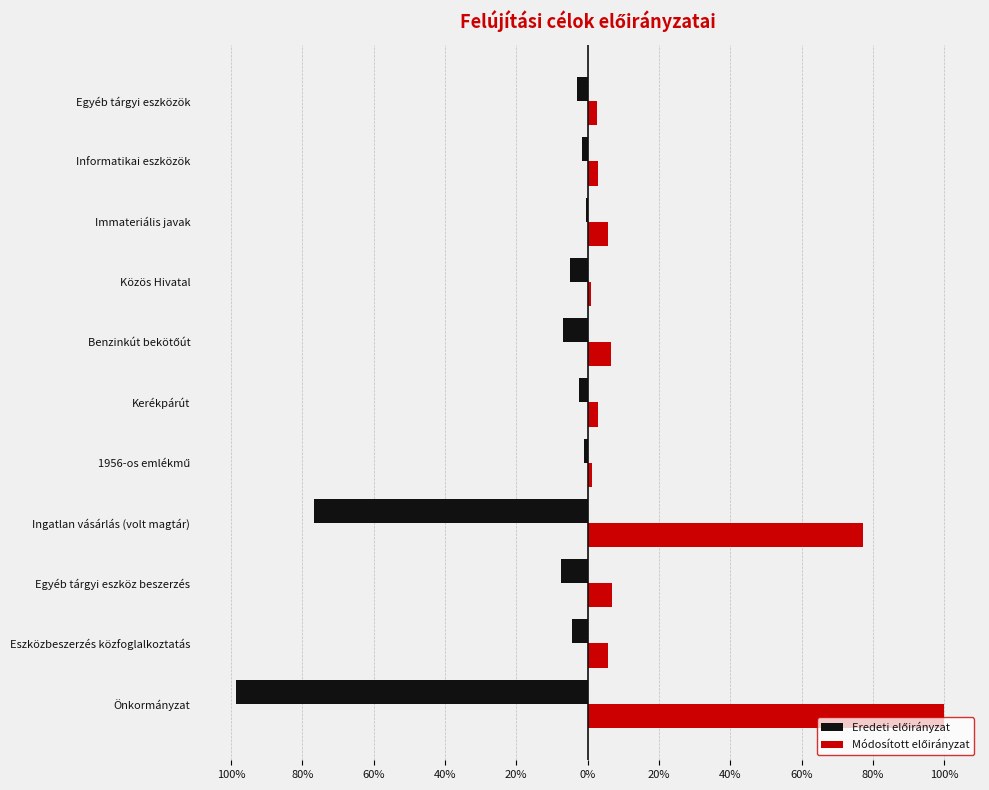

How many groups of bars are there?

11